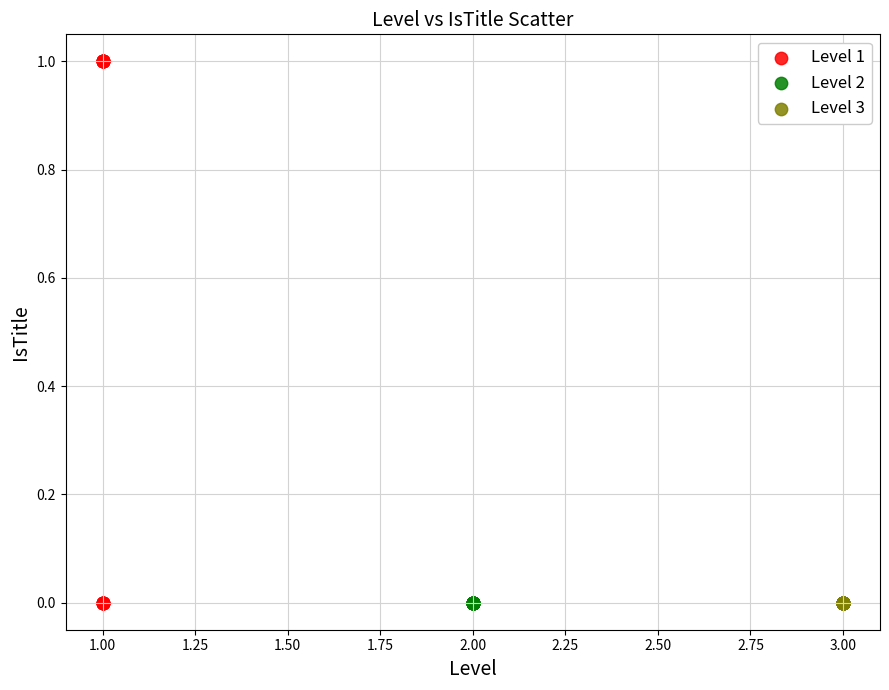

Which series contains the highest Y value?

Level 1